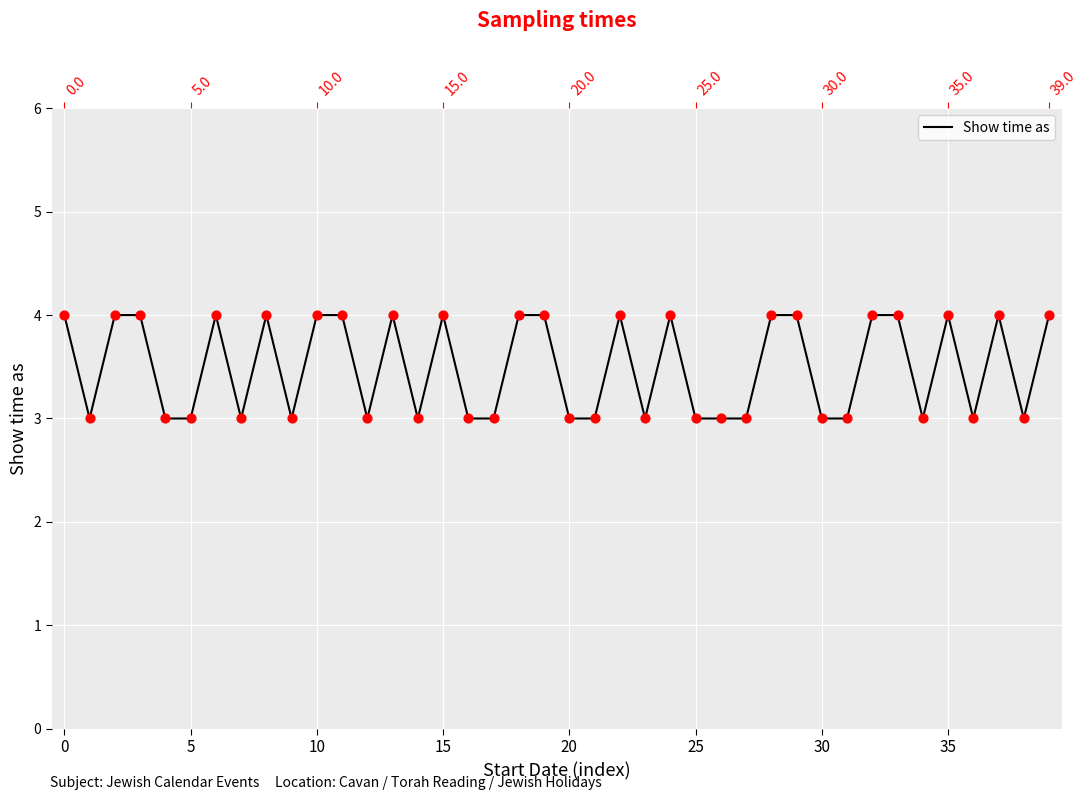

What is the change in value from 9 to 13?

+1